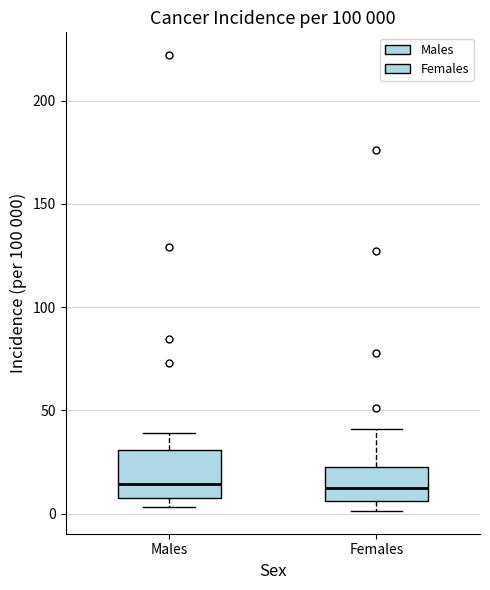

Comparing the boxes themselves (not the whiskers), which one is the tallest?

Males